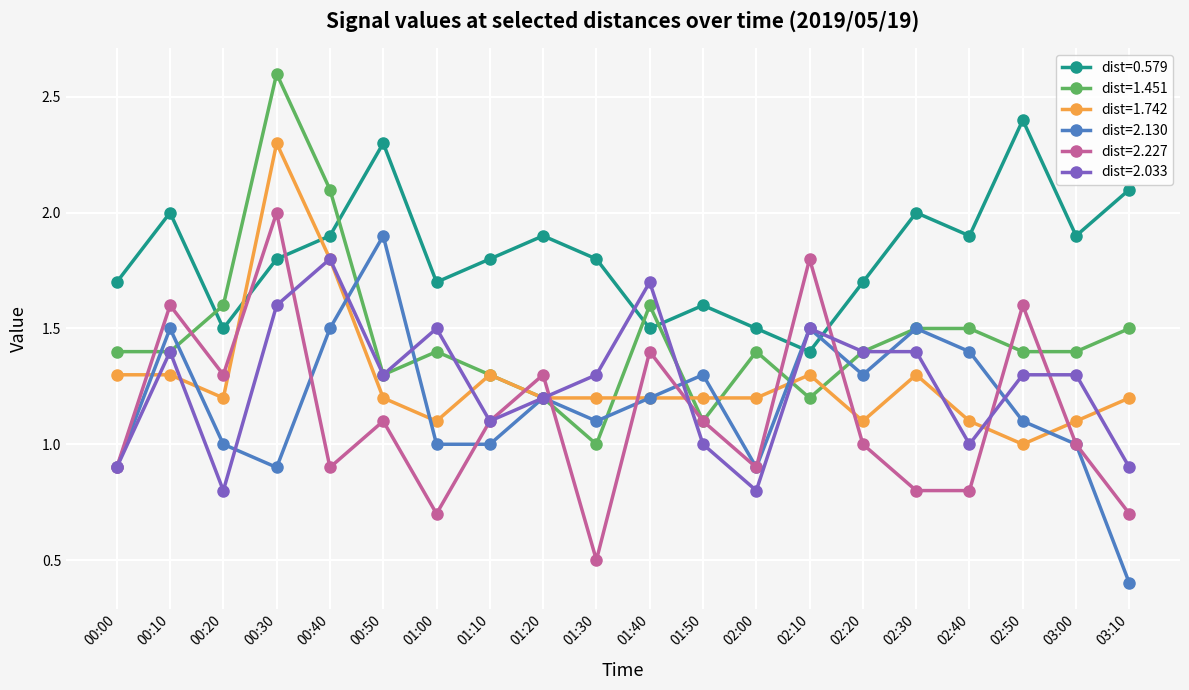

How many data points does each series have?

20